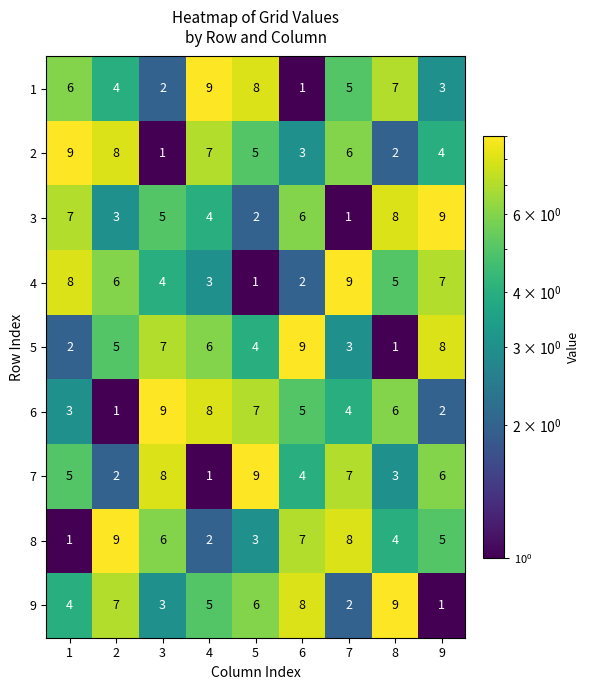

Between 1 and 5, which series saw the biggest shift?

4